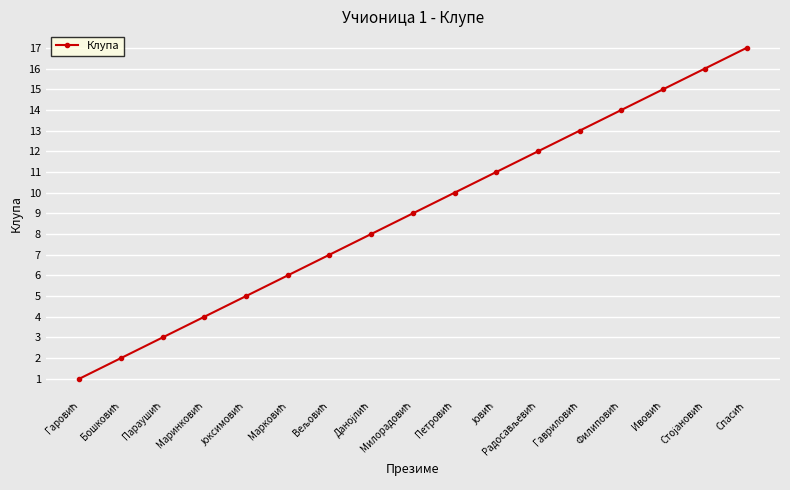

True or false: the data has more than 1 interior local peaks.

False